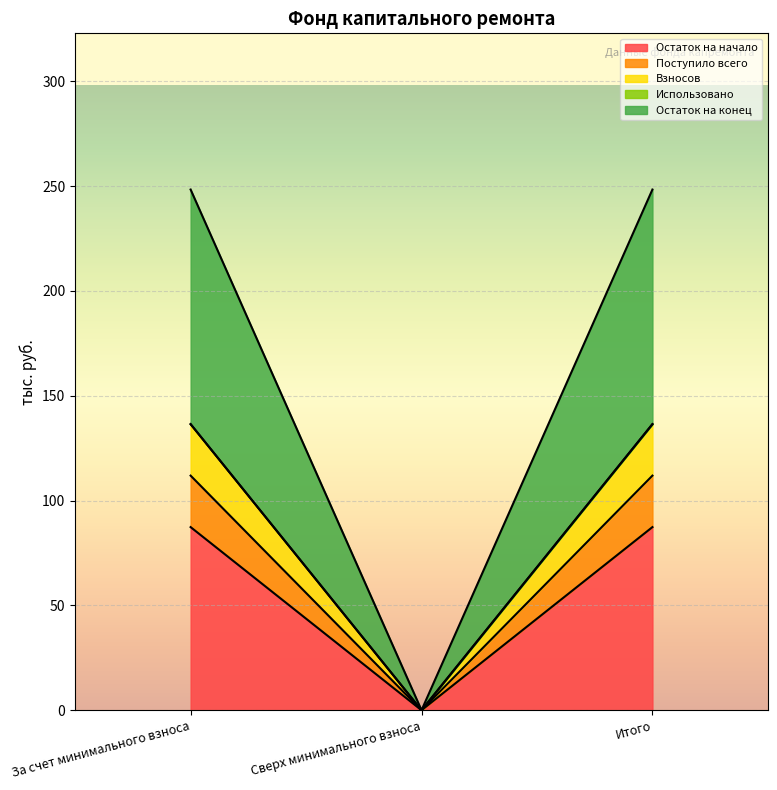

At which category is the sum across all series the highest?

За счет минимального взноса